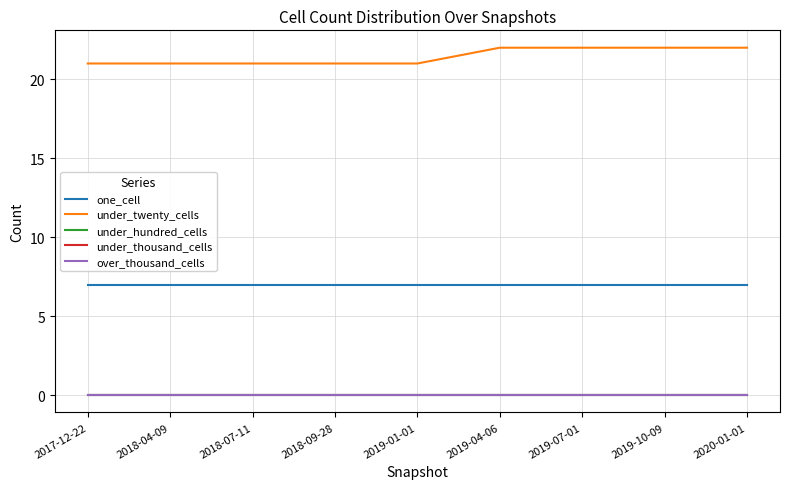

Is it true that one_cell equals 4 at 2018-04-09?

False